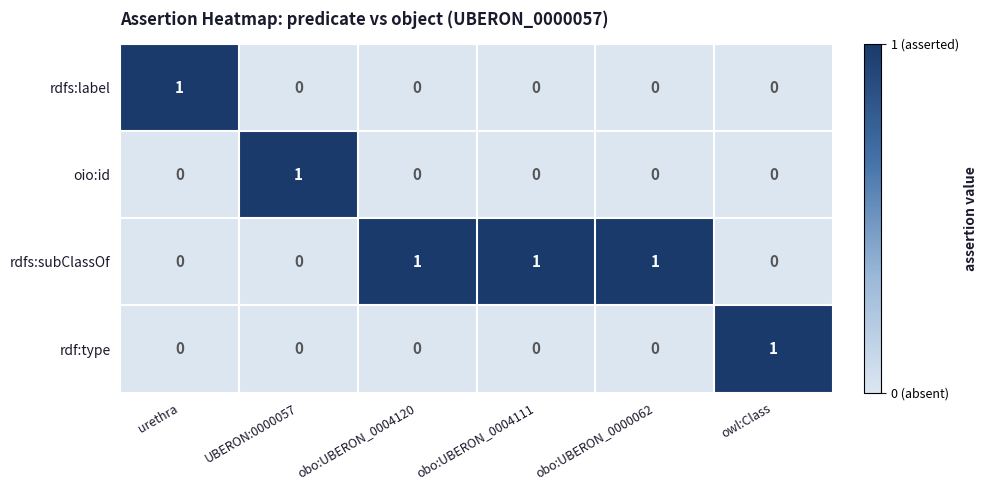

Count the oio:id values in the range 0 to 1.

6